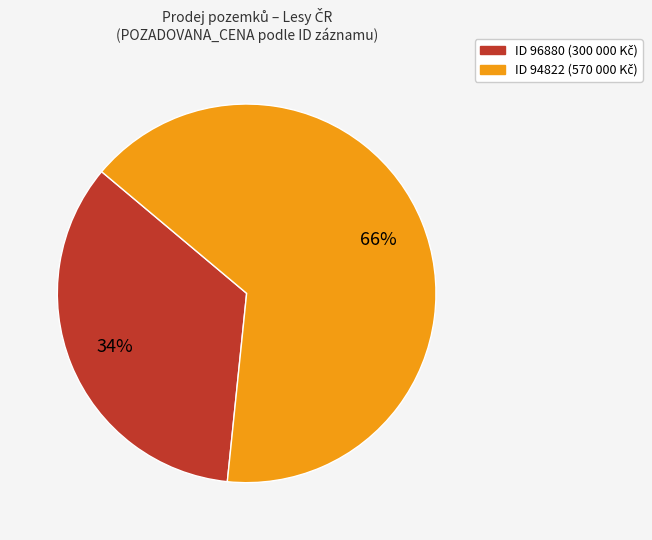

Is there any slice that represents more than half of the pie?

Yes